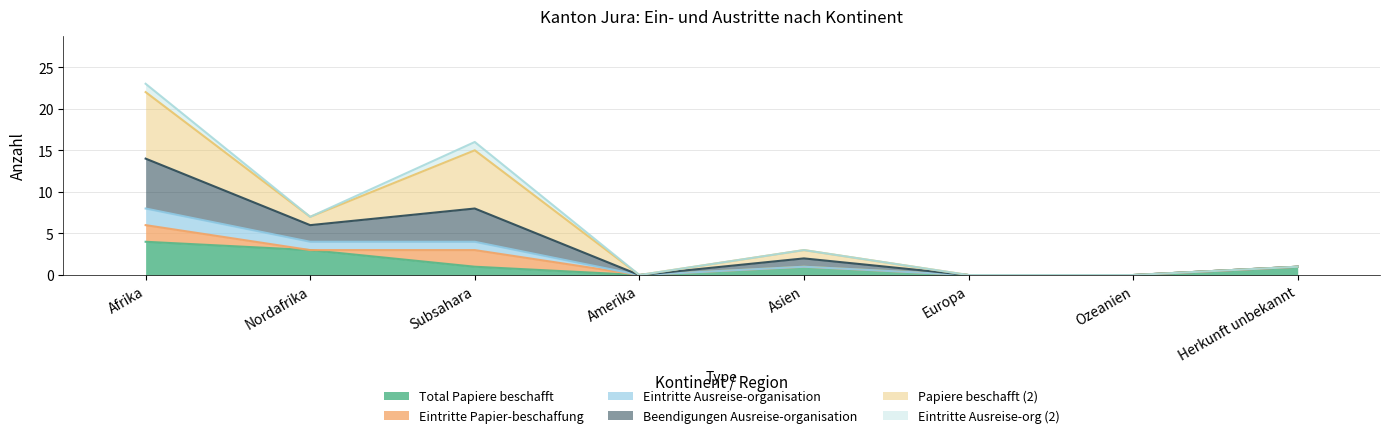

What is the label of the 3rd point from the right?

Europa